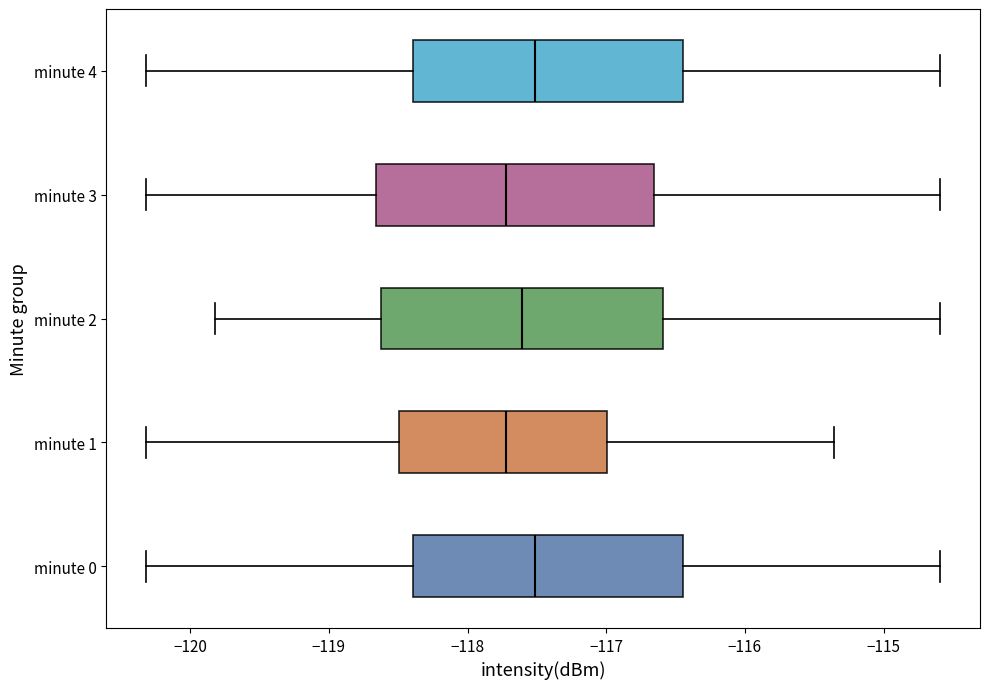

Reading bottom to top, transcribe this box plot: for each box, give where its median line is, the range the box spans, and where its two whiskers end, as read against the x-axis. The values are not printed on the chart, so give them approximately, as read against the axis.

minute 0: median -117.5, box -118.4 to -116.4, whiskers -120.3 to -114.6
minute 1: median -117.7, box -118.5 to -117.0, whiskers -120.3 to -115.4
minute 2: median -117.6, box -118.6 to -116.6, whiskers -119.8 to -114.6
minute 3: median -117.7, box -118.7 to -116.7, whiskers -120.3 to -114.6
minute 4: median -117.5, box -118.4 to -116.4, whiskers -120.3 to -114.6